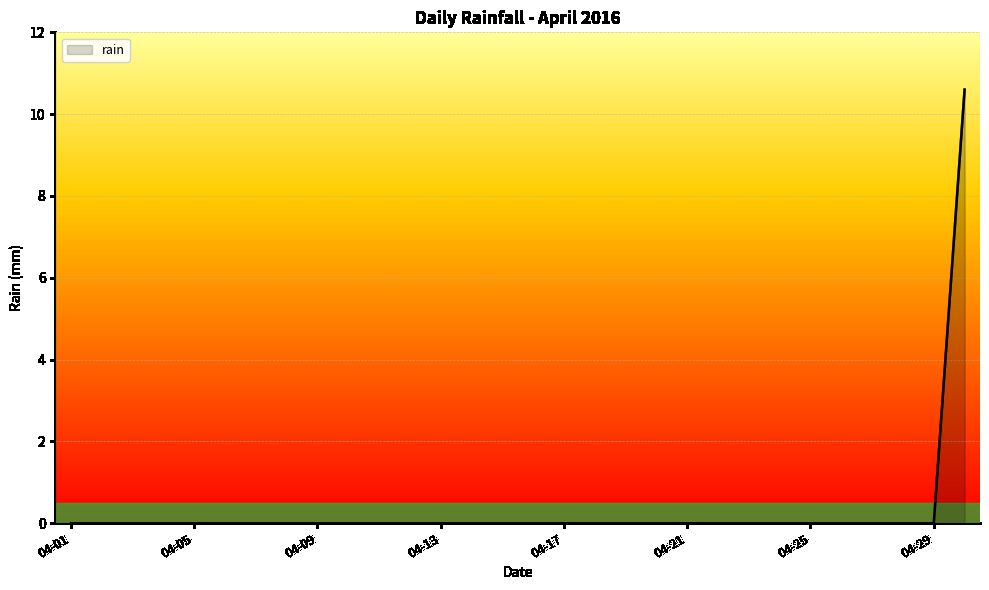

What is the greatest value displayed?

10.6